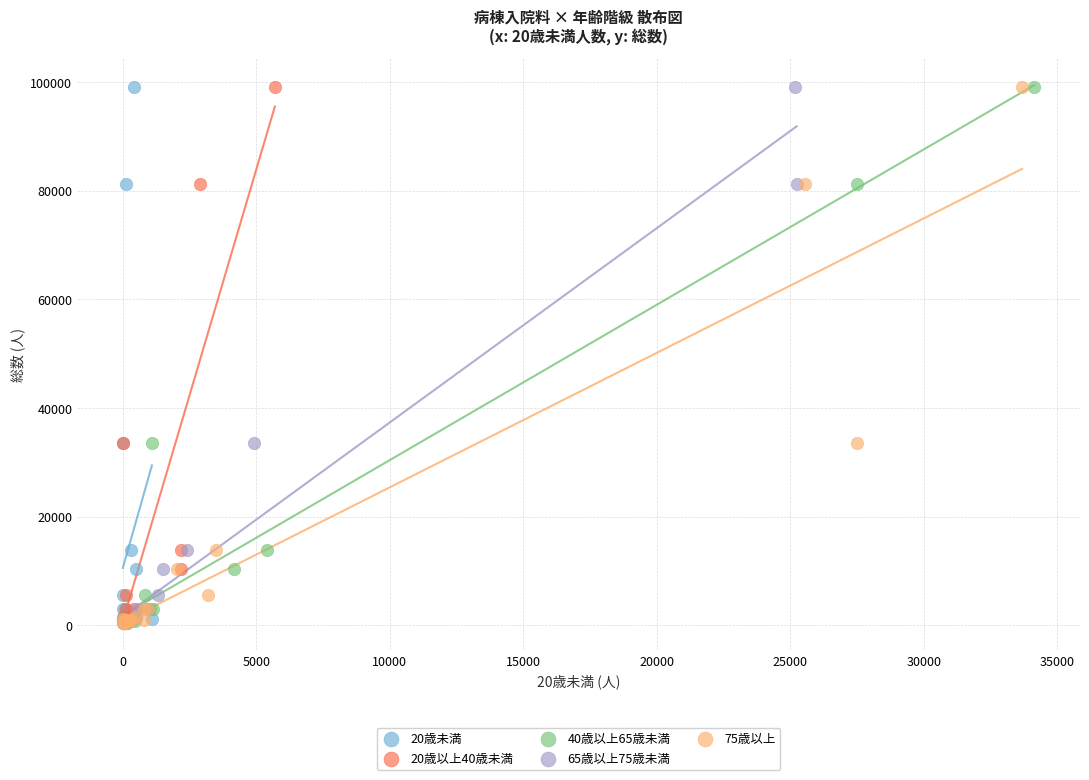

What are all the series names shown in the legend?

20歳未満, 20歳以上40歳未満, 40歳以上65歳未満, 65歳以上75歳未満, 75歳以上